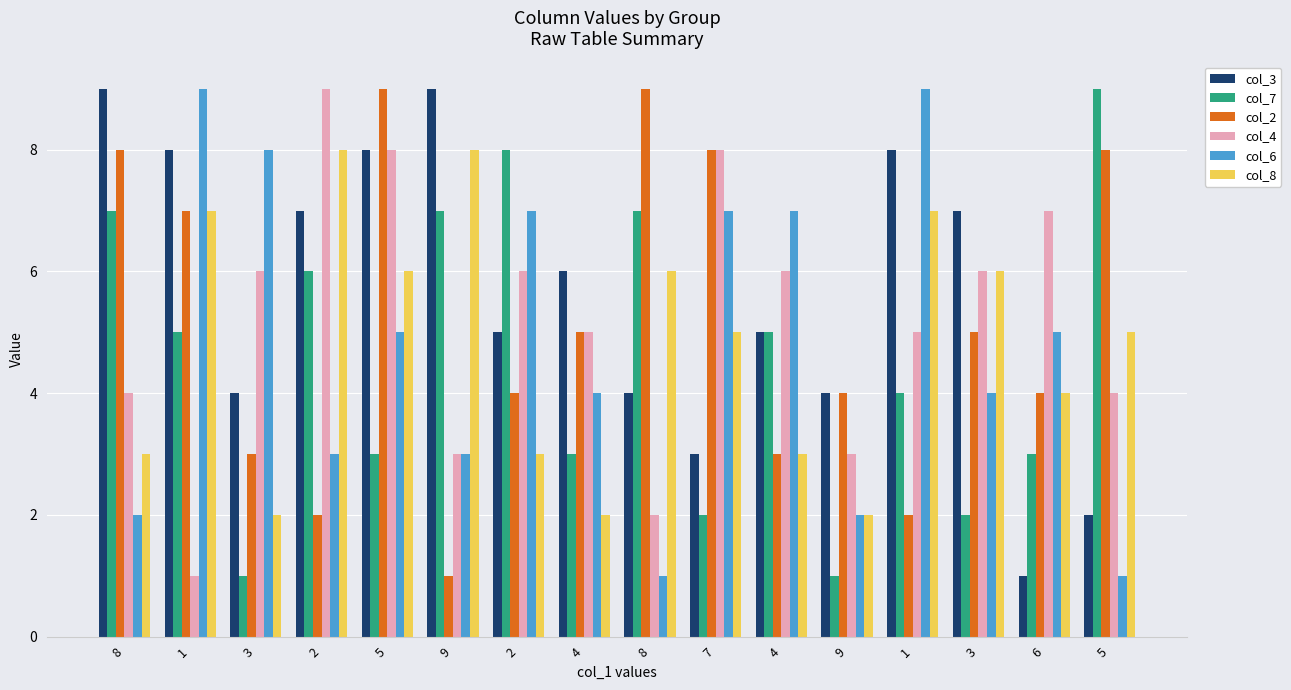

How many bars are there in total?

96